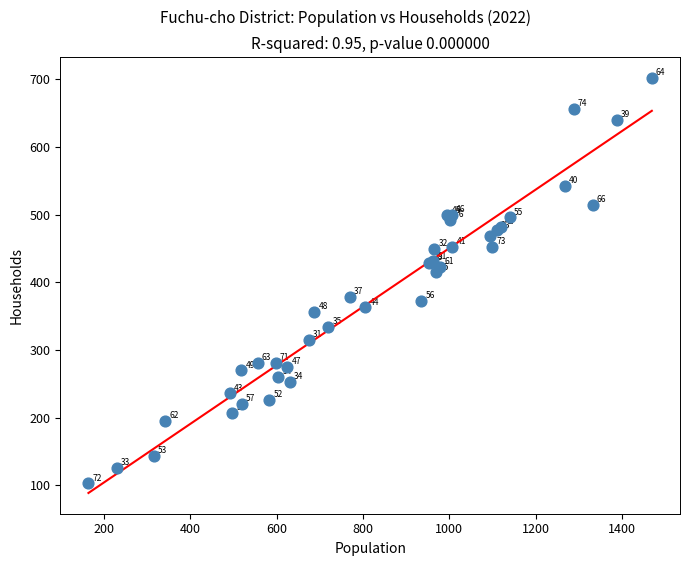

What Y value in the scatter plot is closest to 402?

415